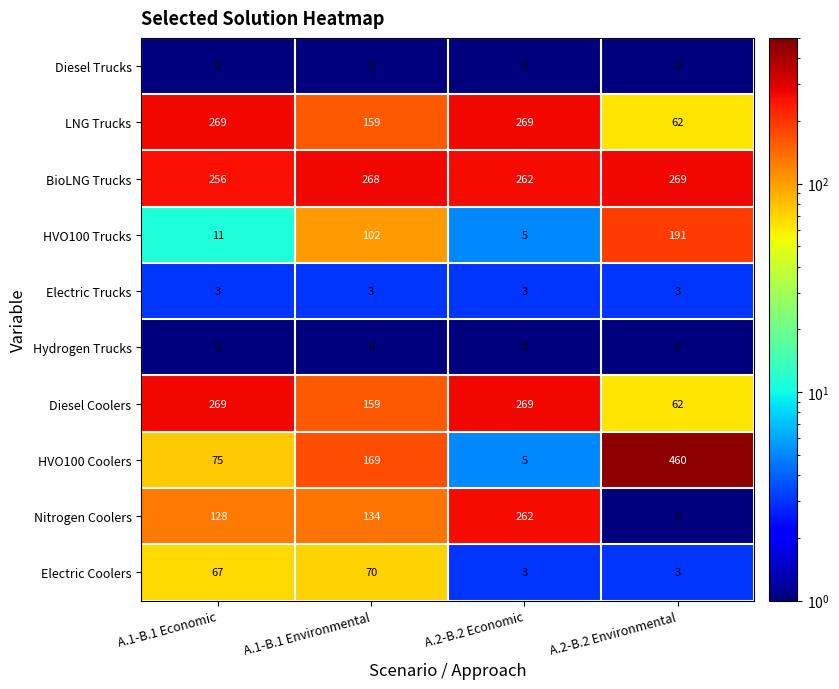

Which category has the highest value in the Nitrogen Coolers series?

A.2-B.2 Economic